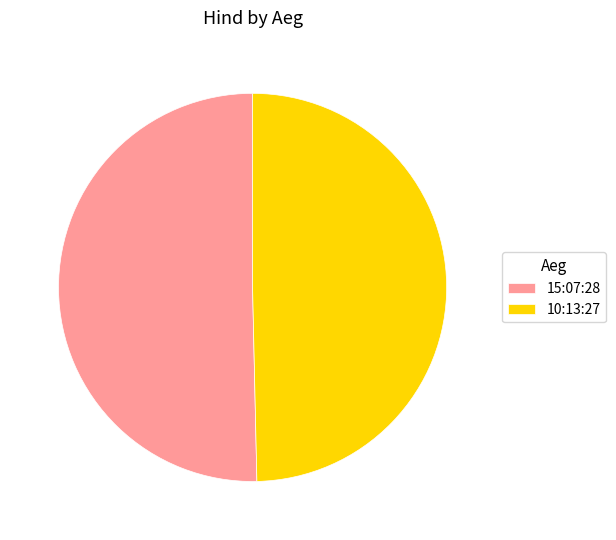

Count the number of slices in the pie.

2